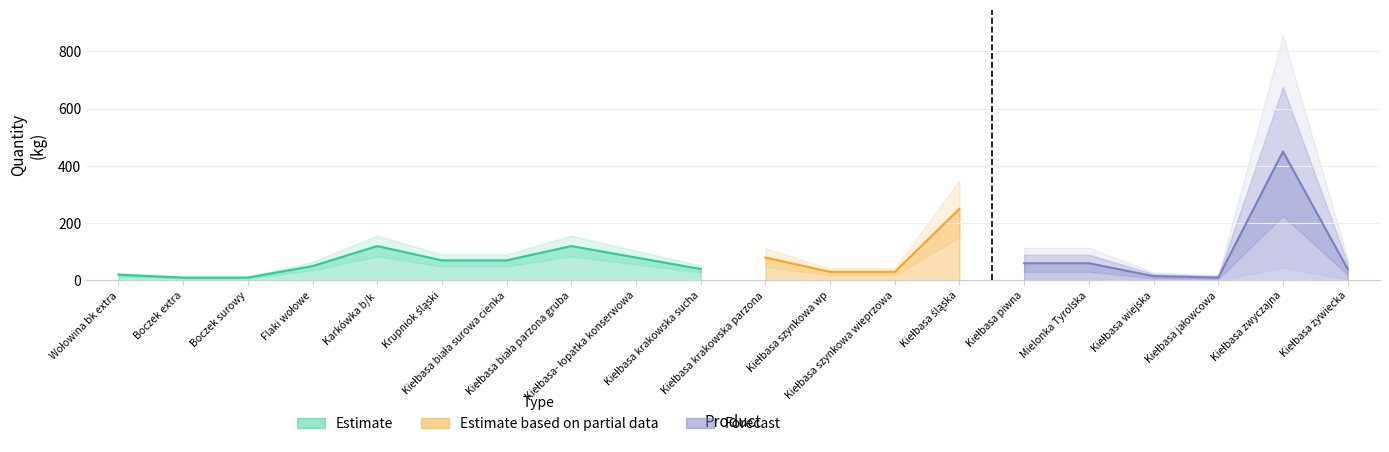

Which category has the highest value across all series?

Kiełbasa zwyczajna